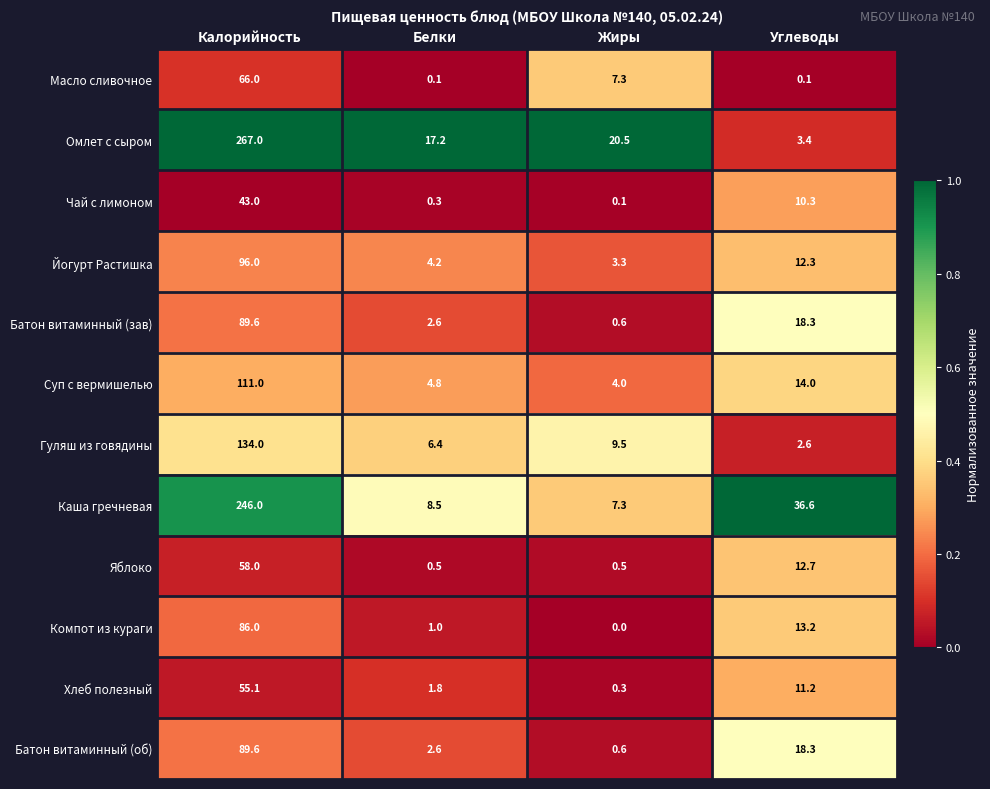

What is the difference between the maximum and minimum values in the Хлеб полезный series?

54.8